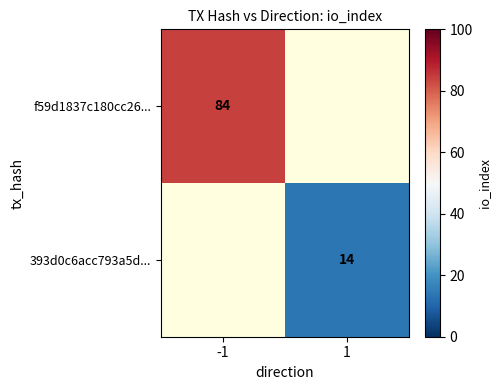

The 393d0c6acc793a5d... series shows 5 at 1. True or false?

False